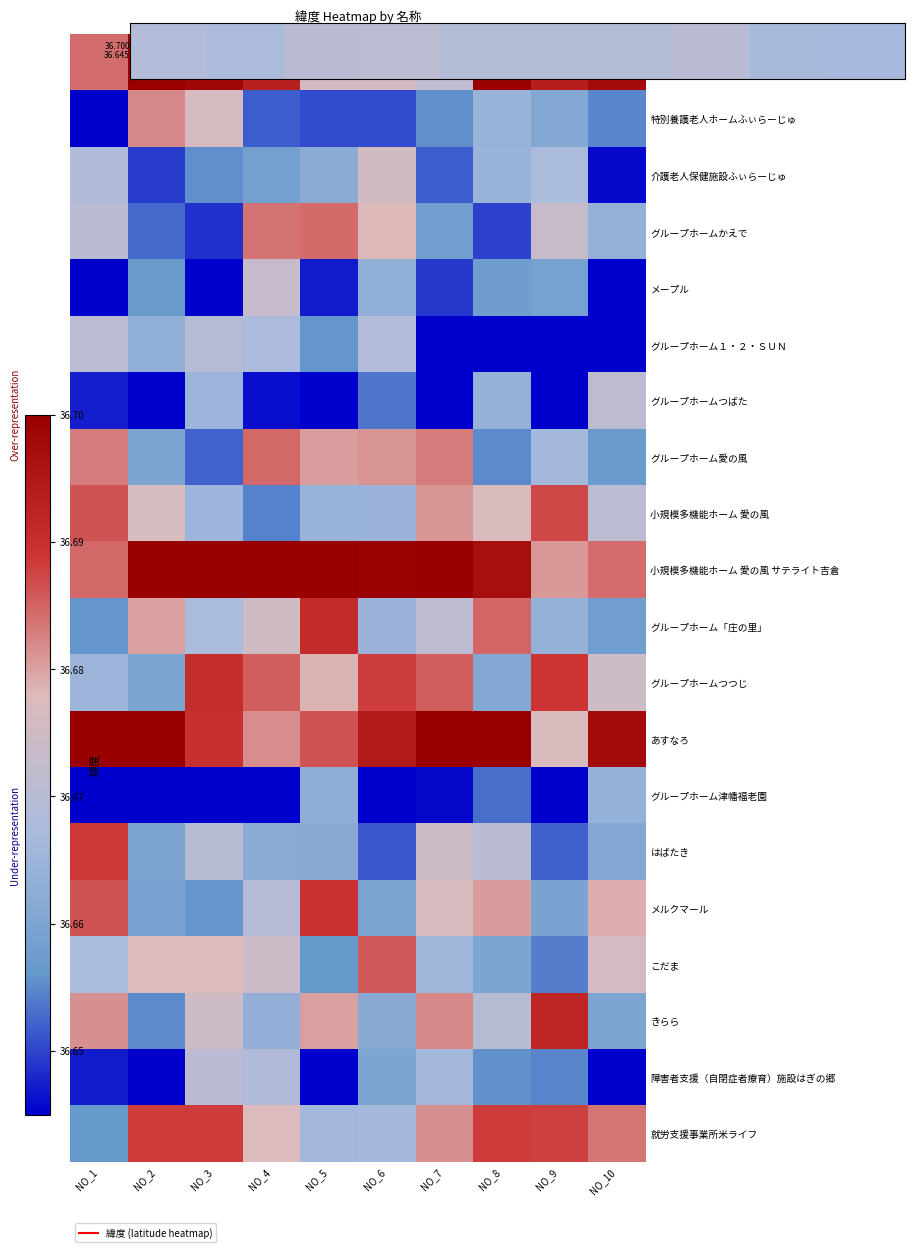

What is the minimum value shown in the chart?

36.6